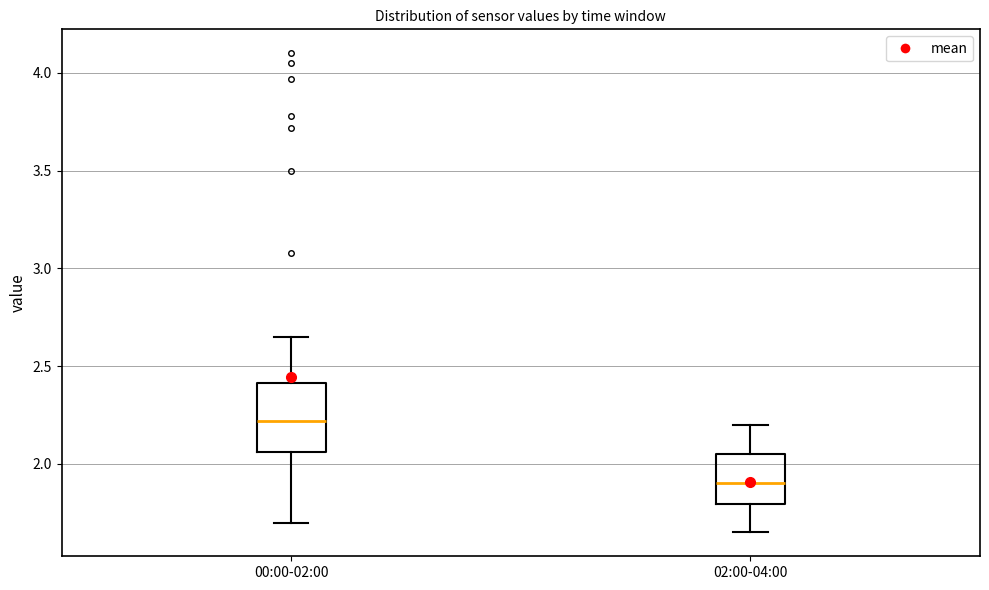

Reading left to right, transcribe this box plot: for each box, give where its median line is, the range the box spans, and where its two whiskers end, as read against the y-axis. The values are not printed on the chart, so give them approximately, as read against the axis.

00:00-02:00: median 2.20, box 2.05 to 2.40, whiskers 1.70 to 2.65
02:00-04:00: median 1.90, box 1.80 to 2.05, whiskers 1.65 to 2.20